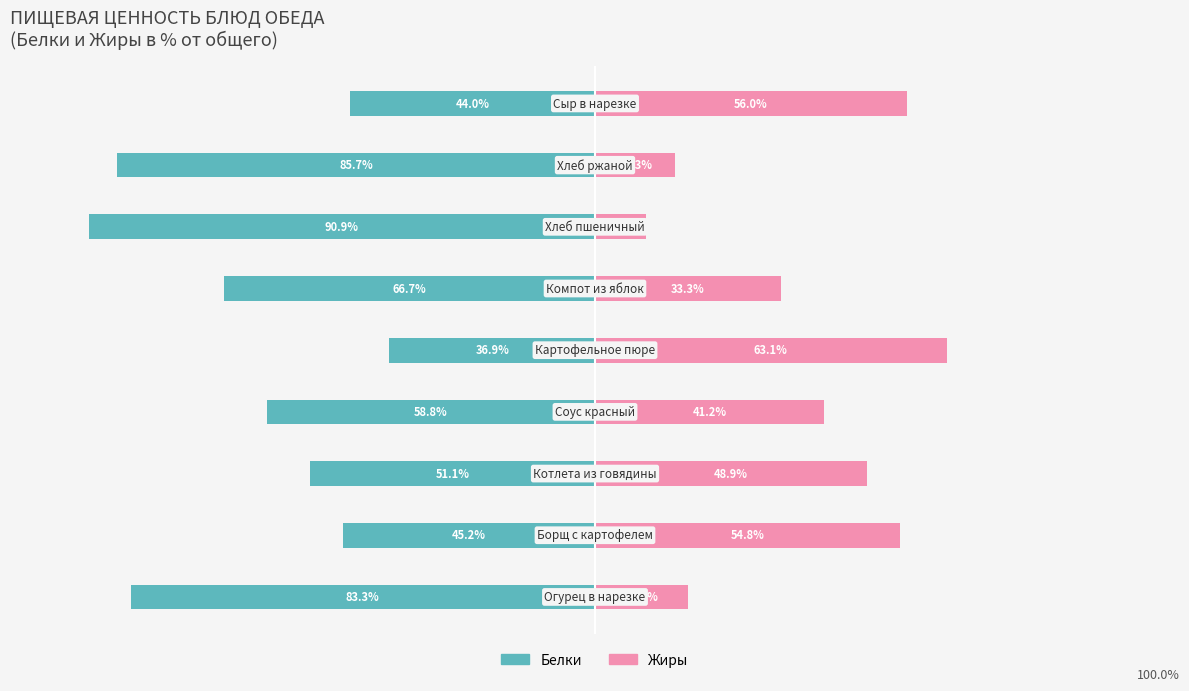

Which series has the widest spread of values?

Белки